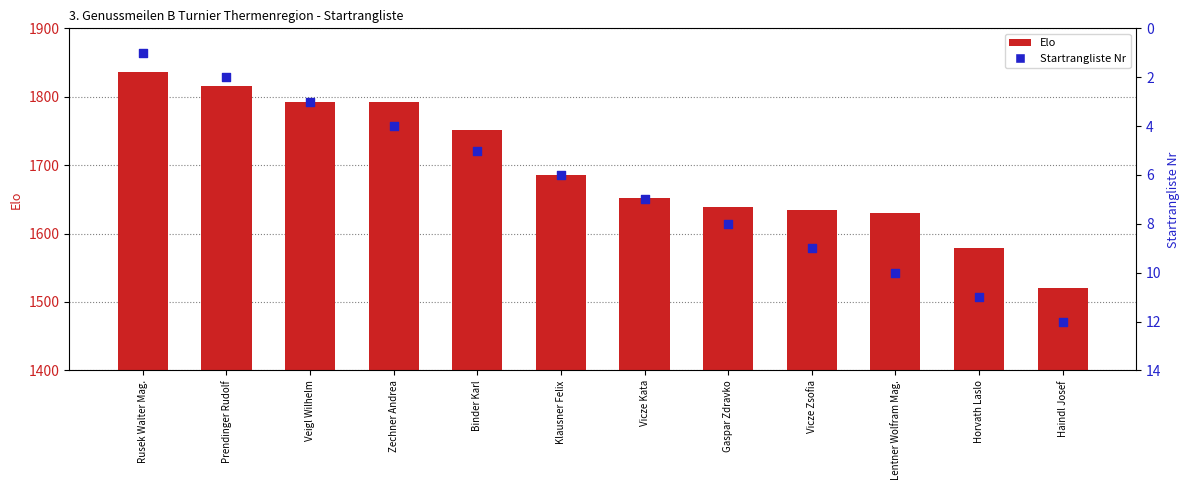

Which series has the widest spread of Y values?

Elo